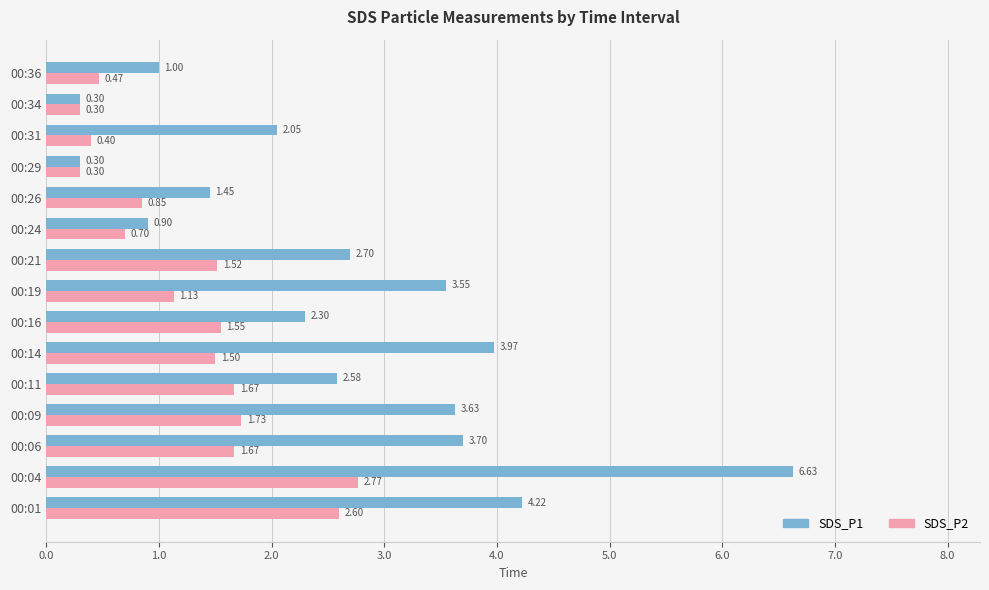

What is the sum of all SDS_P2 values?

19.2